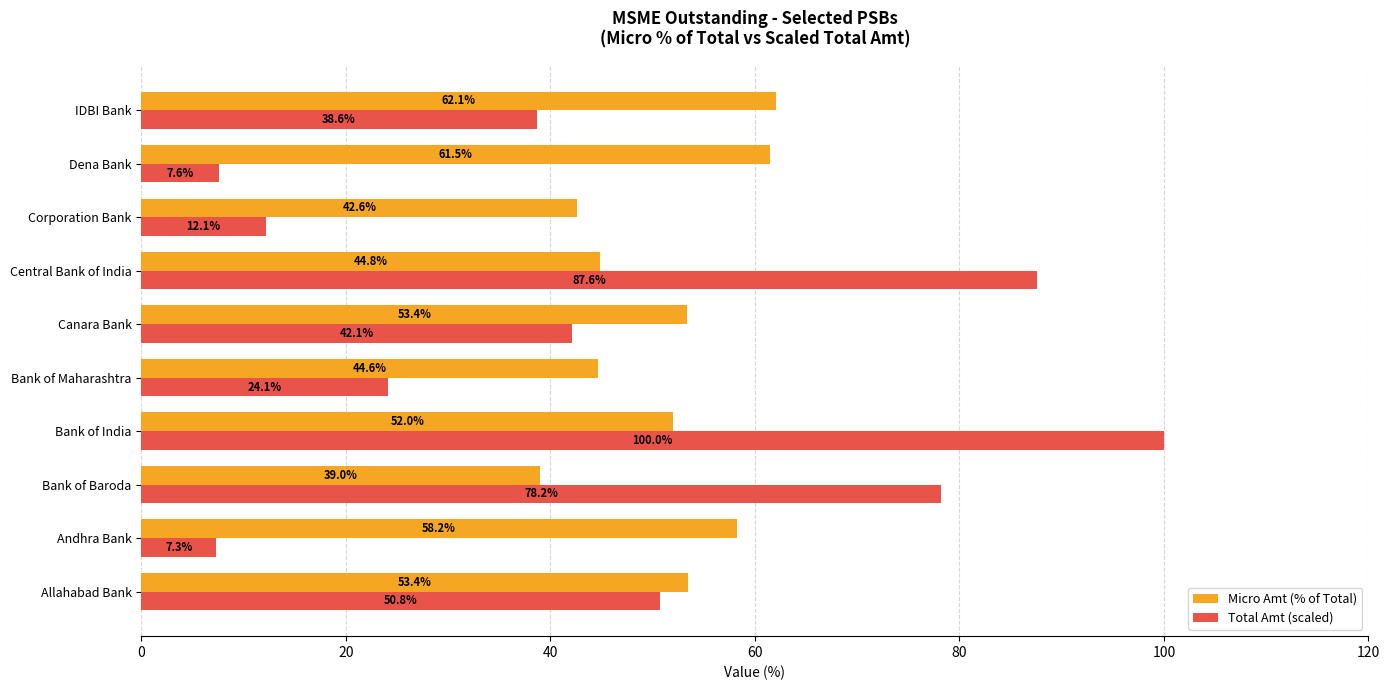

How many values in the Total Amt (scaled) series are below 42?

5